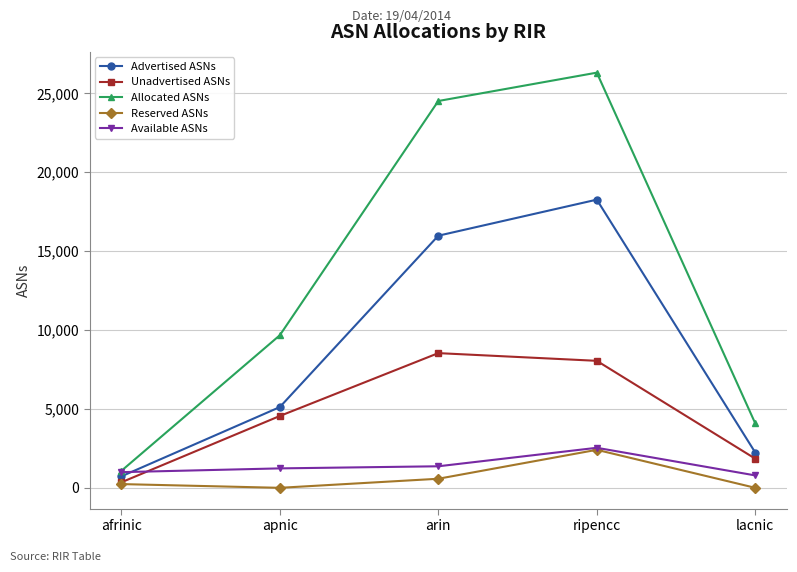

Where do Advertised ASNs and Available ASNs first cross each other?

afrinic and apnic